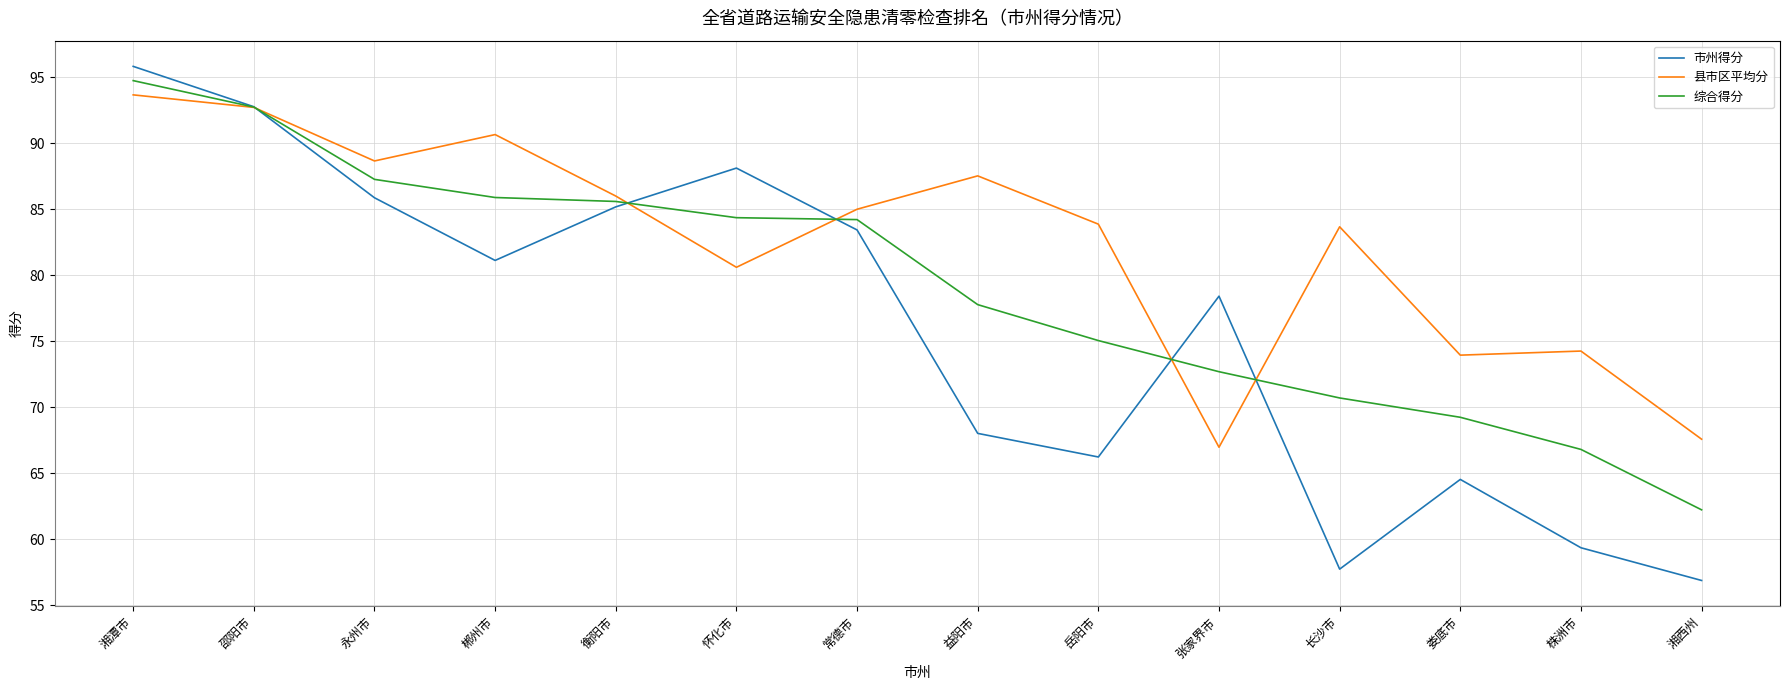

What is the difference between the highest and lowest values at 怀化市?

7.5